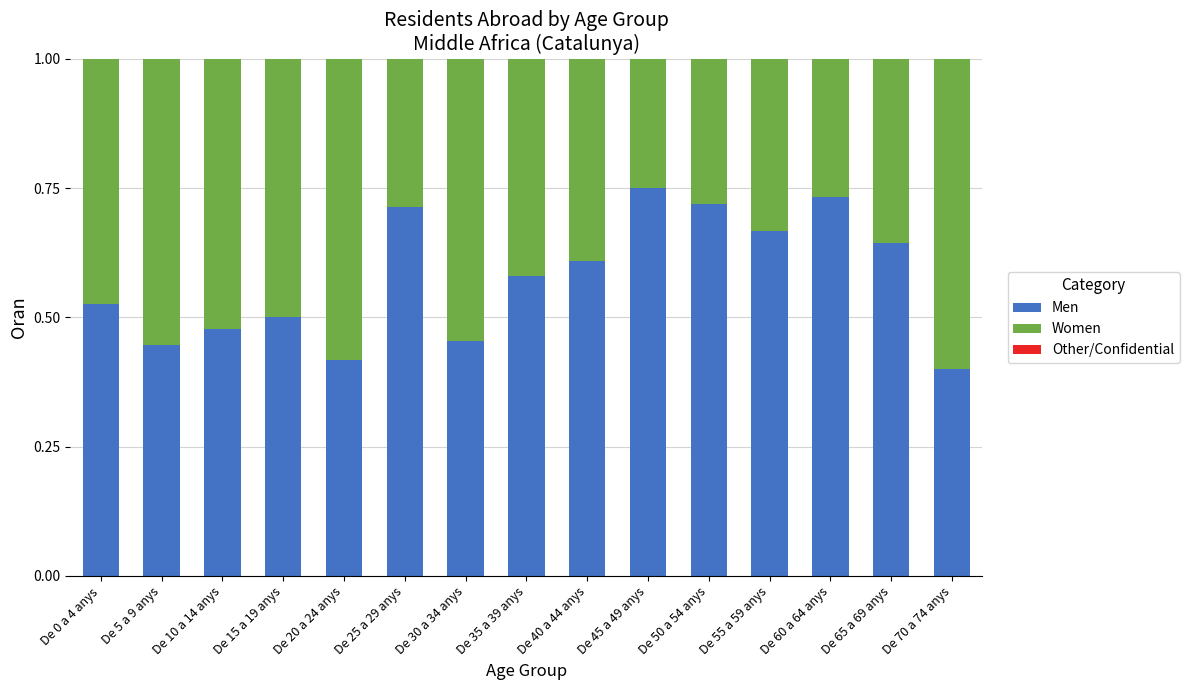

At which label is Men closest to 0?

De 70 a 74 anys